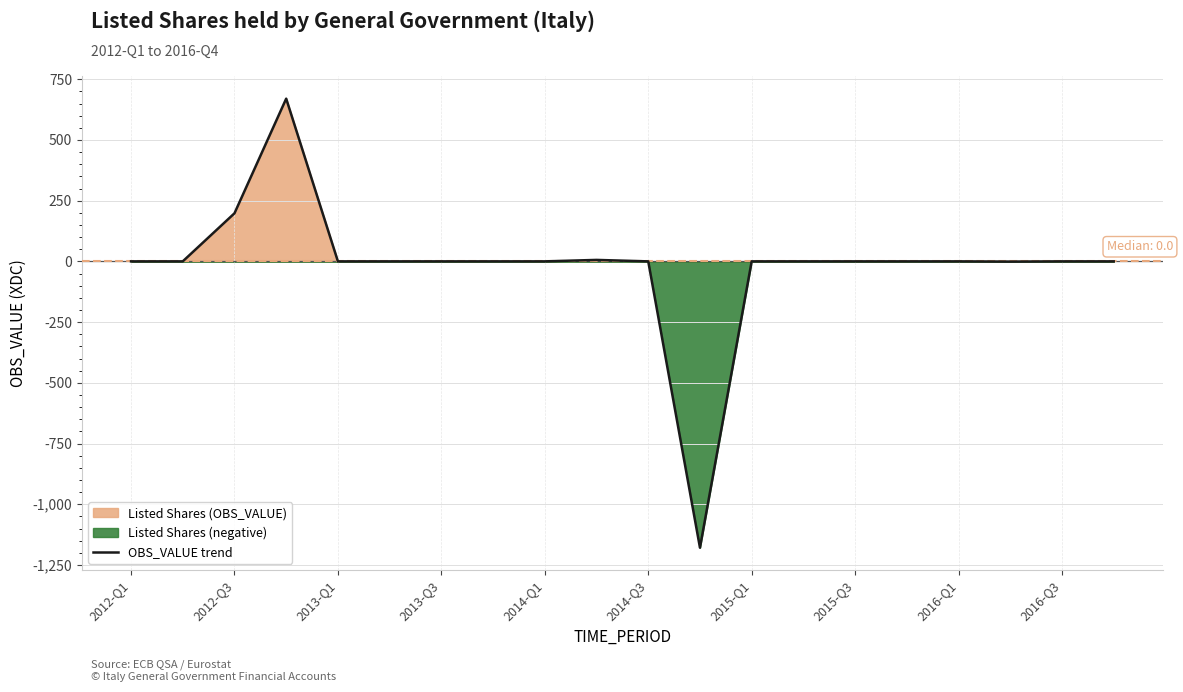

True or false: the data shows -1 at 17.

False